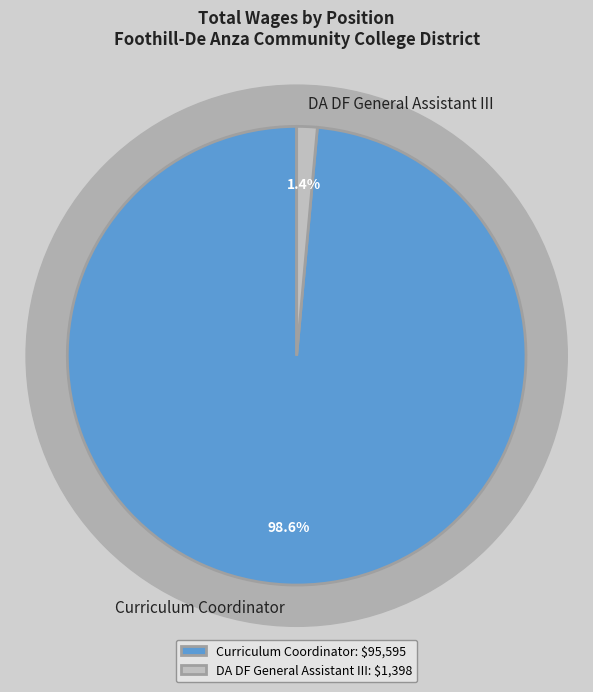

Between Curriculum Coordinator and DA DF General Assistant III, which is larger?

Curriculum Coordinator